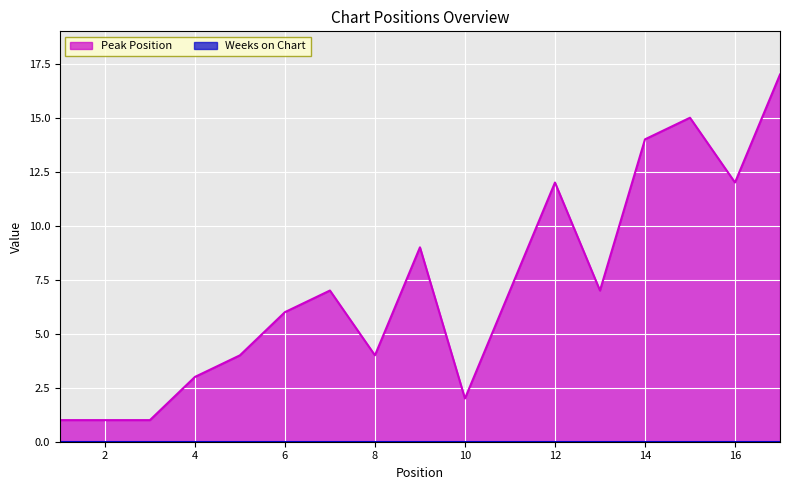

Where does the data first go above 7?

9